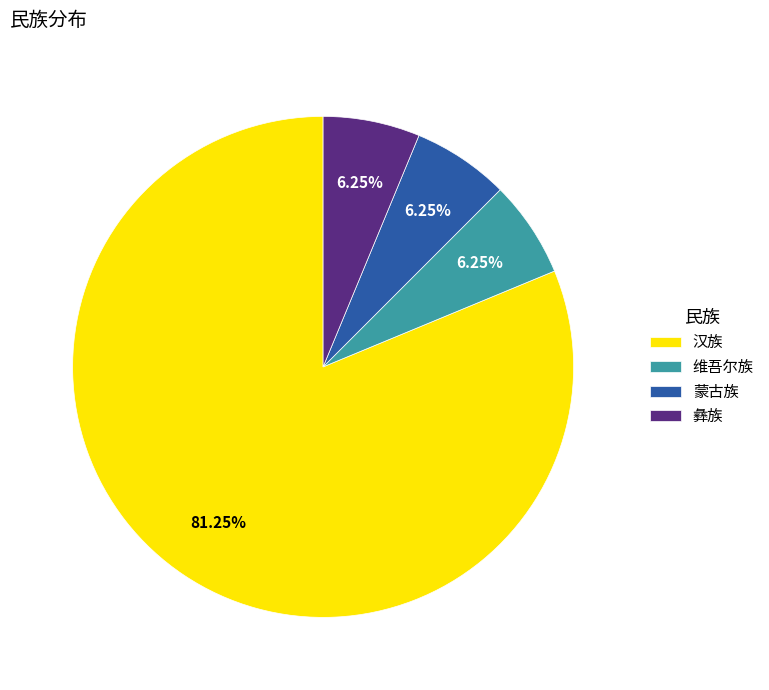

Is 蒙古族 the majority of the pie?

No